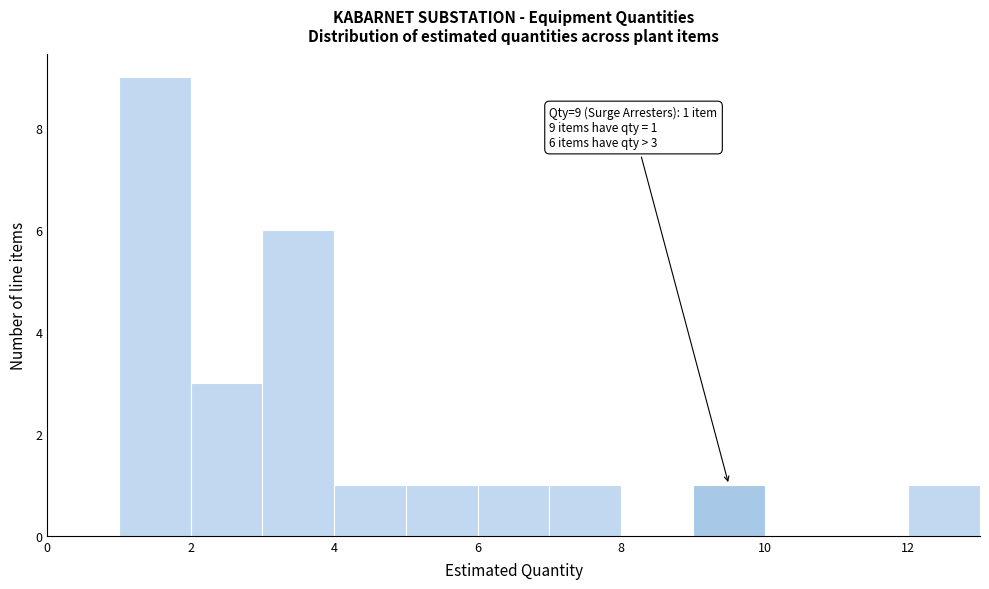

Over which range of the x-axis is the bar tallest?

1 to 2